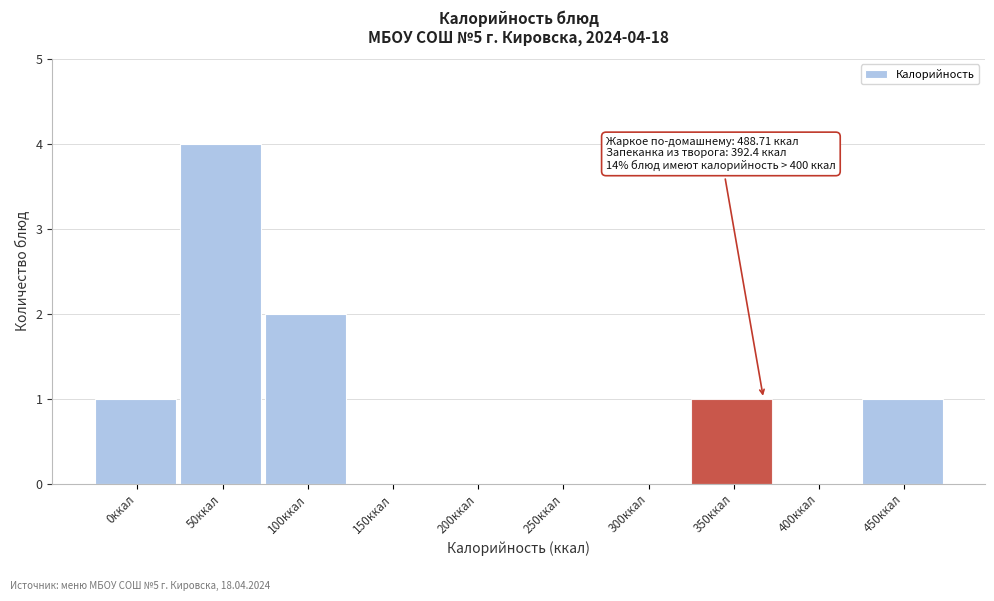

Reading right to left, extract all data points from this chart.

450ккал=1	400ккал=0	350ккал=1	300ккал=0	250ккал=0	200ккал=0	150ккал=0	100ккал=2	50ккал=4	0ккал=1